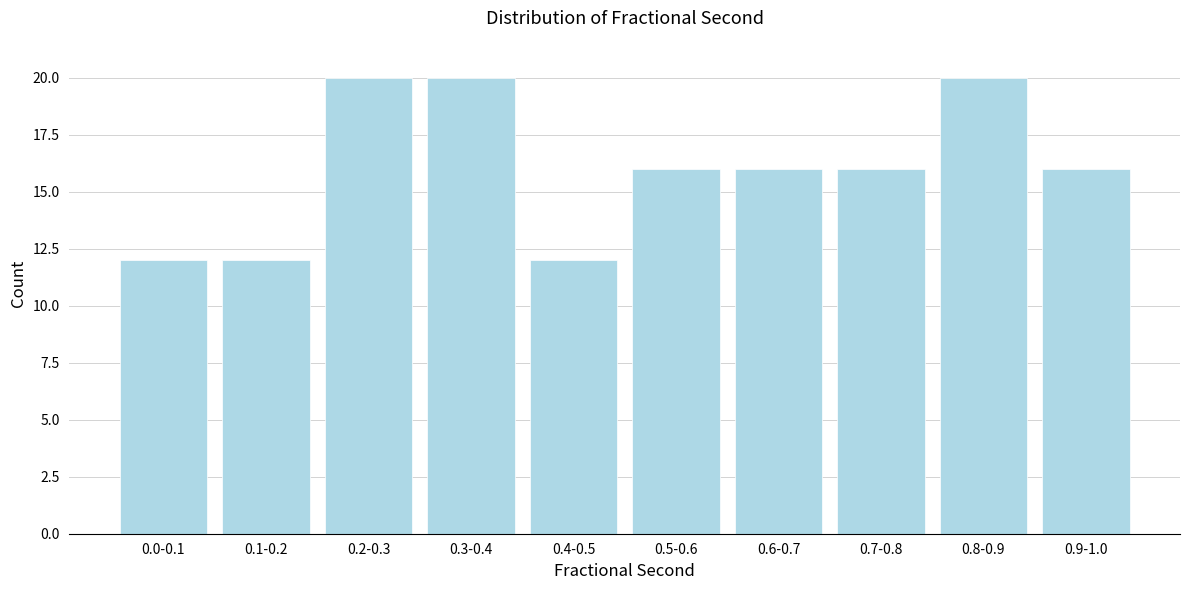

Reading right to left, extract all data points from this chart.

0.9-1.0=16	0.8-0.9=20	0.7-0.8=16	0.6-0.7=16	0.5-0.6=16	0.4-0.5=12	0.3-0.4=20	0.2-0.3=20	0.1-0.2=12	0.0-0.1=12